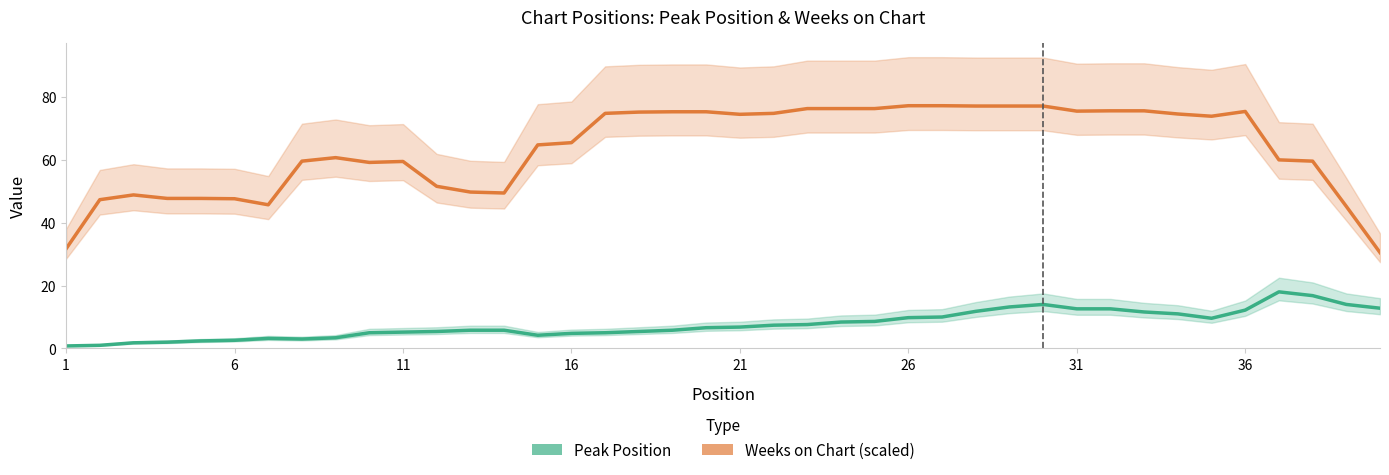

What is the value of the Peak Position point at the 30th from the left?

14.0